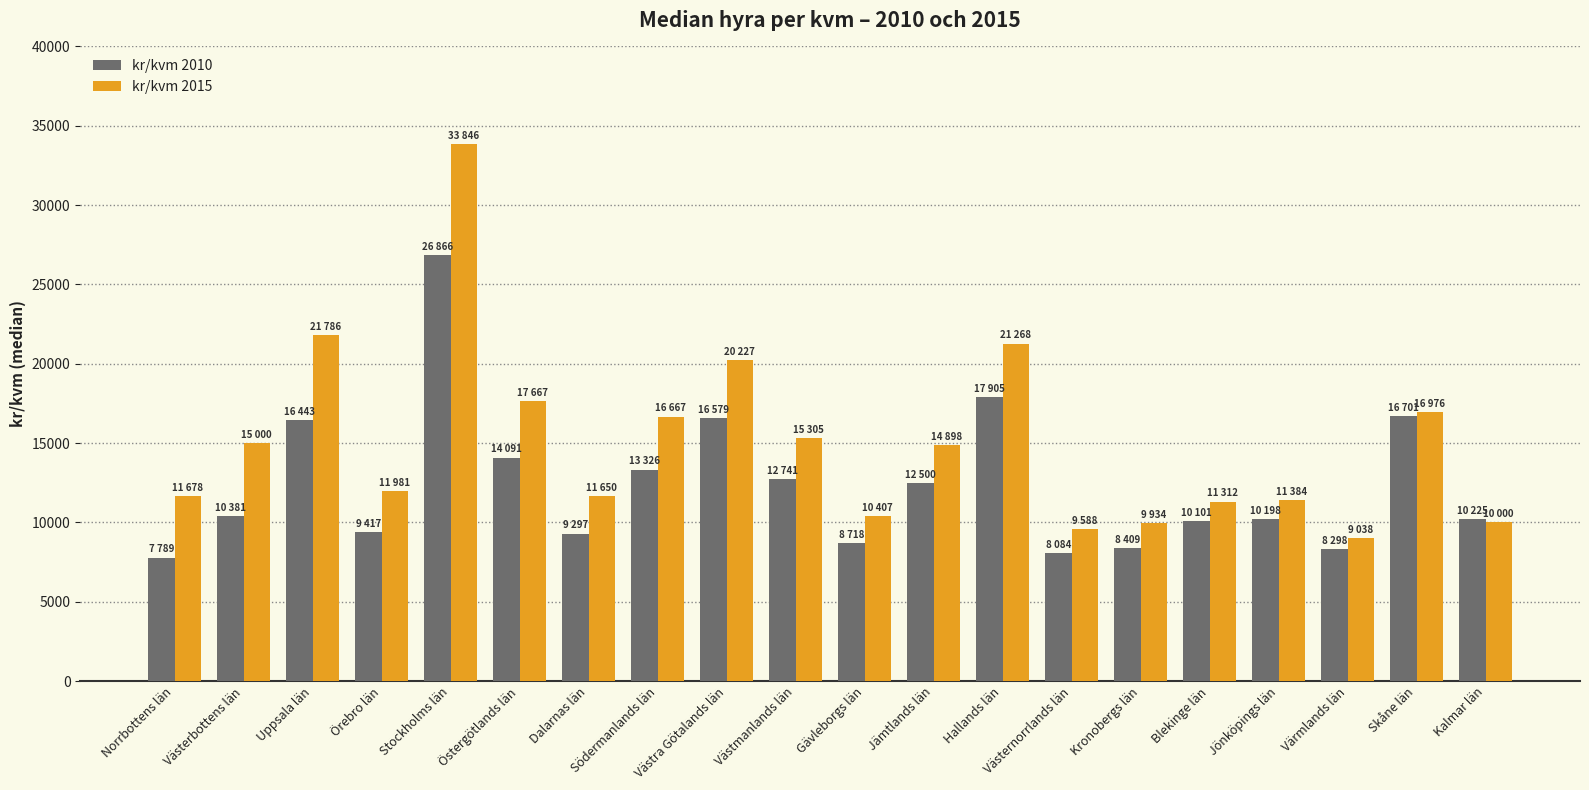

Does the chart contain any negative values?

No